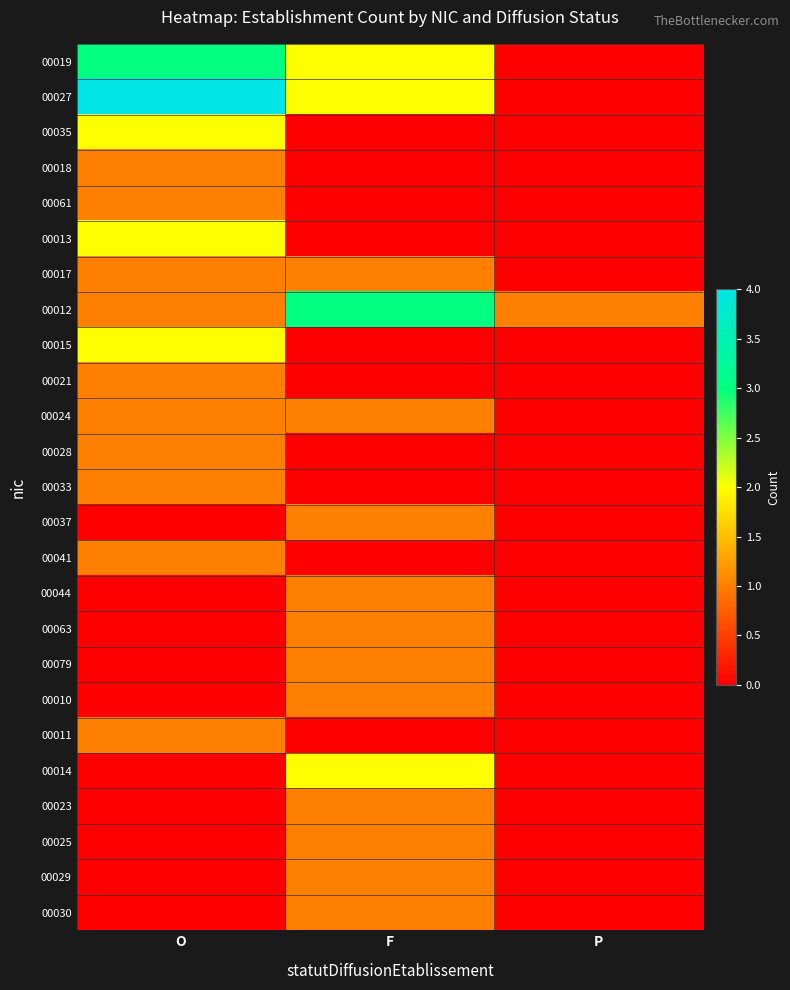

Which label corresponds to the smallest value in the chart?

P